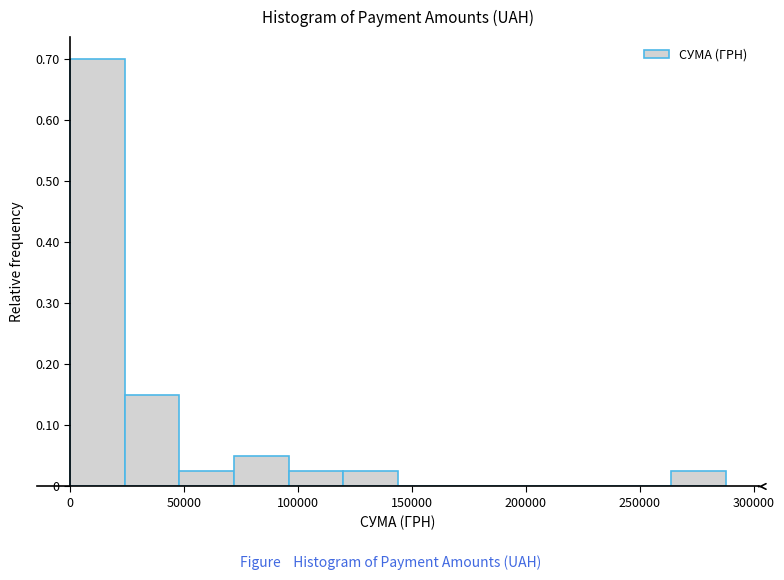

Reading left to right, list every bar in this chart as the range it spans on the x-axis followed by its height. Neither the bar edges nor the heights are printed on the chart, so give them approximately, as read against the axes.

0 to 25000: 0.70
25000 to 50000: 0.15
50000 to 70000: 0.03
70000 to 95000: 0.05
95000 to 120000: 0.03
120000 to 145000: 0.03
145000 to 170000: 0
170000 to 190000: 0
190000 to 215000: 0
215000 to 240000: 0
240000 to 265000: 0
265000 to 290000: 0.03